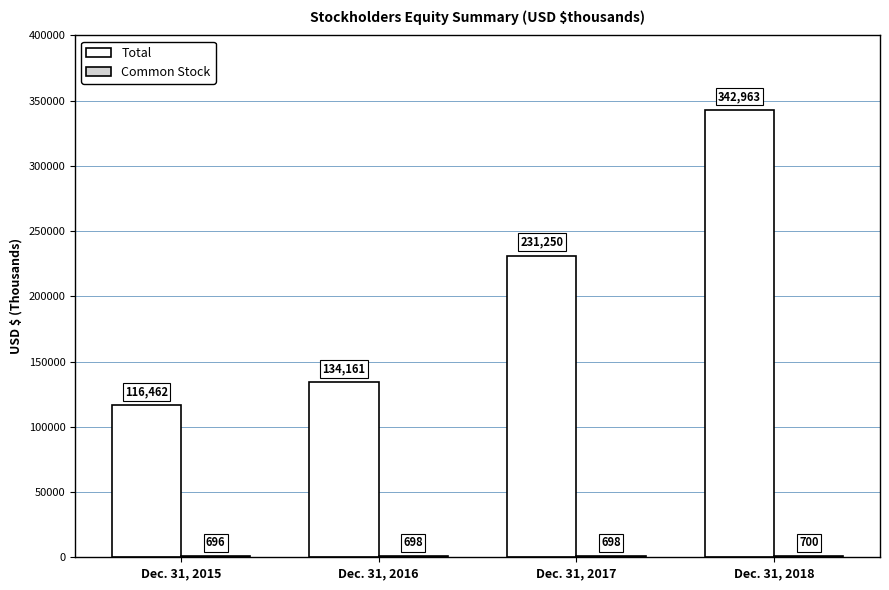

What is the total value across all series at Dec. 31, 2016?

134859